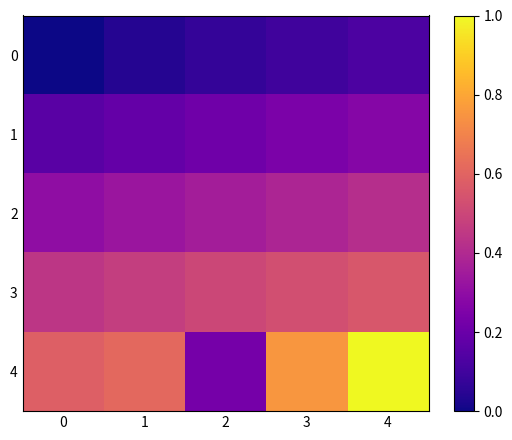

At which category is the sum across all series the highest?

4